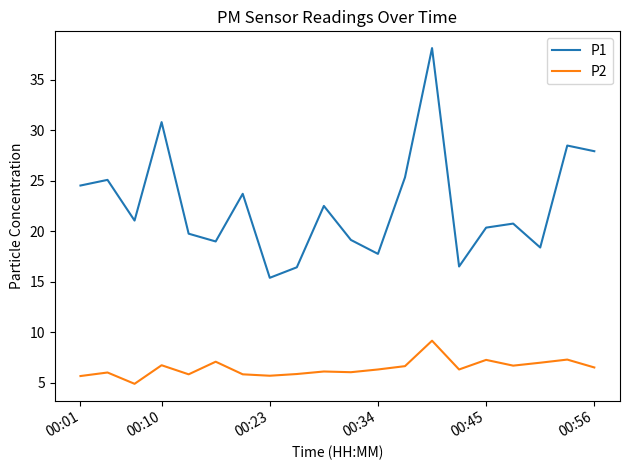

Rank the series by their maximum value, from highest to lowest.

P1, P2